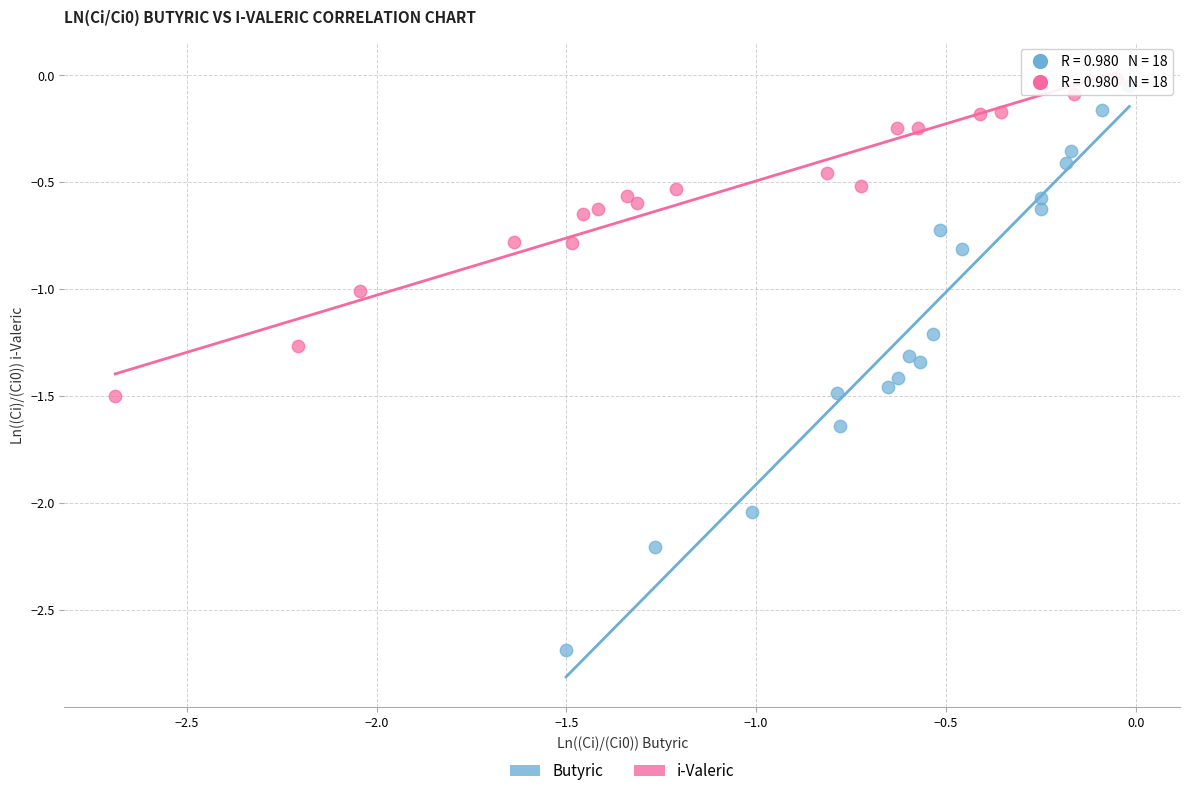

What are all the series names shown in the legend?

Butyric, i-Valeric